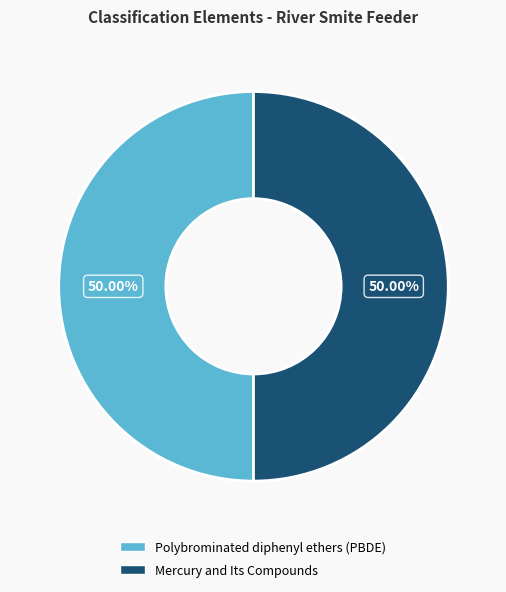

Do Mercury and Its Compounds and Polybrominated diphenyl ethers (PBDE) together represent more than half of the pie?

Yes